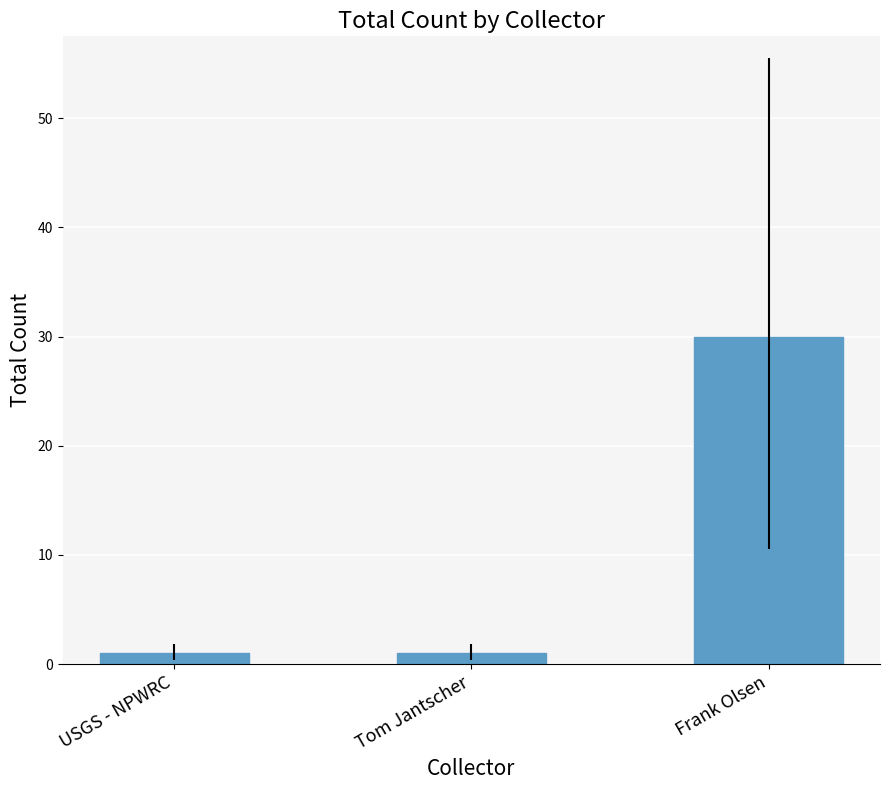

How many bars are there in total?

3